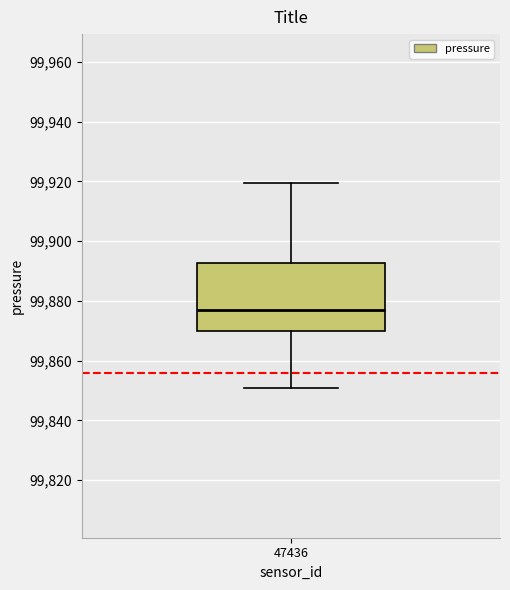

Transcribe this box plot: give where the median line is, the range the box spans, and where the two whiskers end, as read against the y-axis. The values are not printed on the chart, so give them approximately, as read against the axis.

median 99878, box 99870 to 99892, whiskers 99850 to 99920